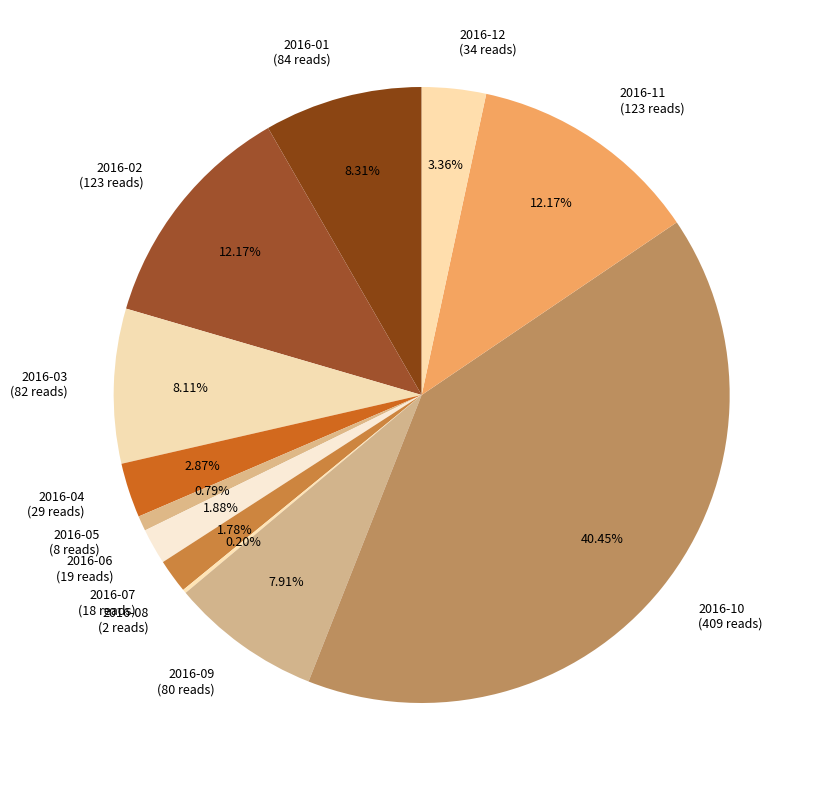

Is there a majority slice in this chart?

No